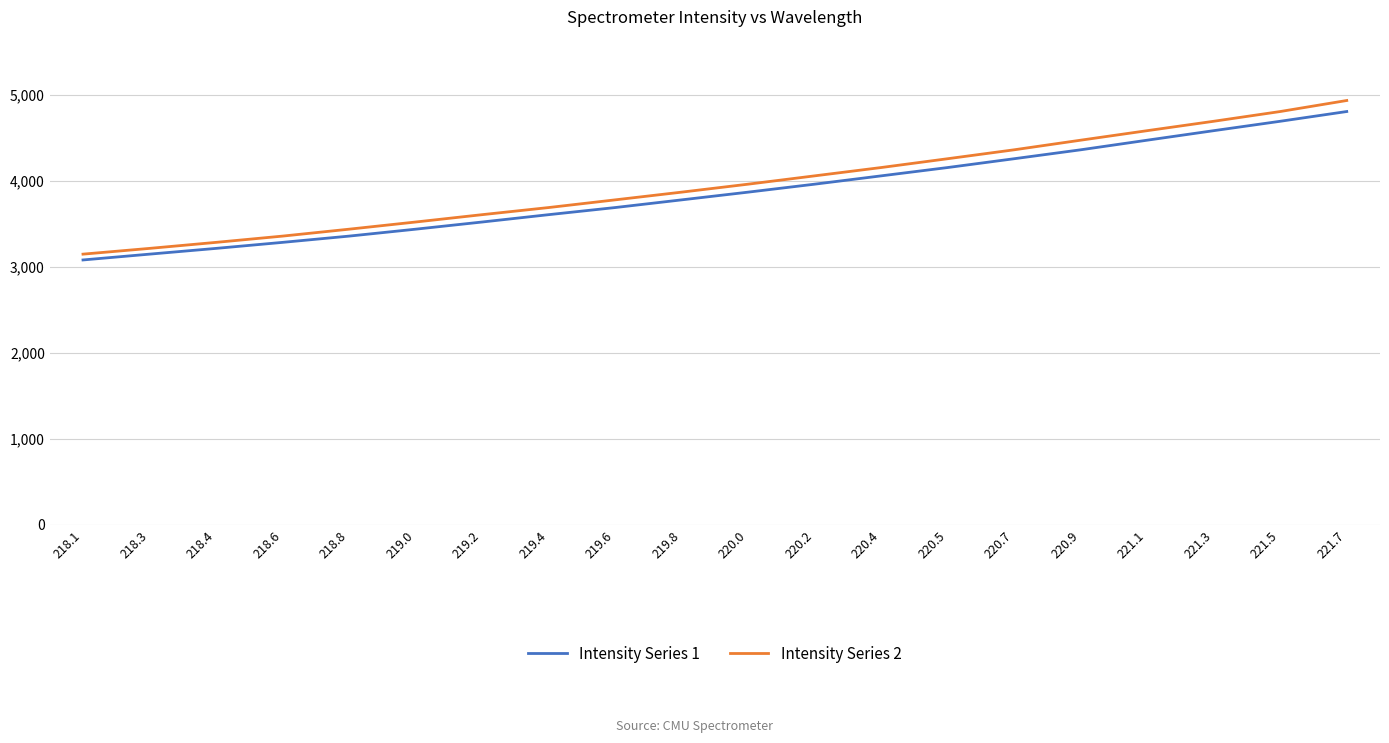

Reading left to right, transcribe all the data shown in this chart.

Intensity Series 1: 218.1=3077.0	218.3=3144.6	218.4=3211.4	218.6=3281.5	218.8=3354.3	219.0=3434.7	219.2=3518.1	219.4=3603.5	219.6=3686.3	219.8=3775.8	220.0=3865.6	220.2=3958.2	220.4=4054.9	220.5=4151.7	220.7=4254.2	220.9=4358.0	221.1=4469.8	221.3=4580.4	221.5=4689.7	221.7=4803.0
Intensity Series 2: 218.1=3144.6	218.3=3211.4	218.4=3281.5	218.6=3354.3	218.8=3434.7	219.0=3518.1	219.2=3603.5	219.4=3686.3	219.6=3775.8	219.8=3865.6	220.0=3958.2	220.2=4054.9	220.4=4151.7	220.5=4254.2	220.7=4358.0	220.9=4469.8	221.1=4580.4	221.3=4689.7	221.5=4803.0	221.7=4931.3